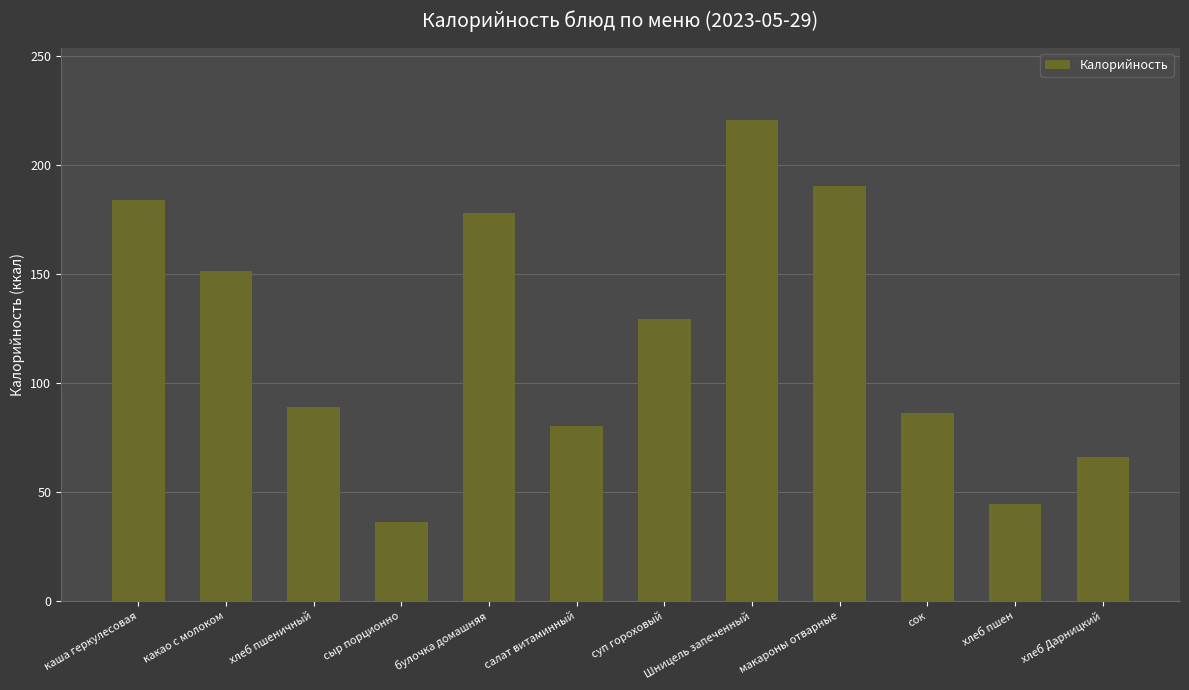

Reading left to right, transcribe all the data shown in this chart.

184.1	151.5	88.8	36.4	178.0	80.4	129.2	220.9	190.3	86.4	44.5	66.2